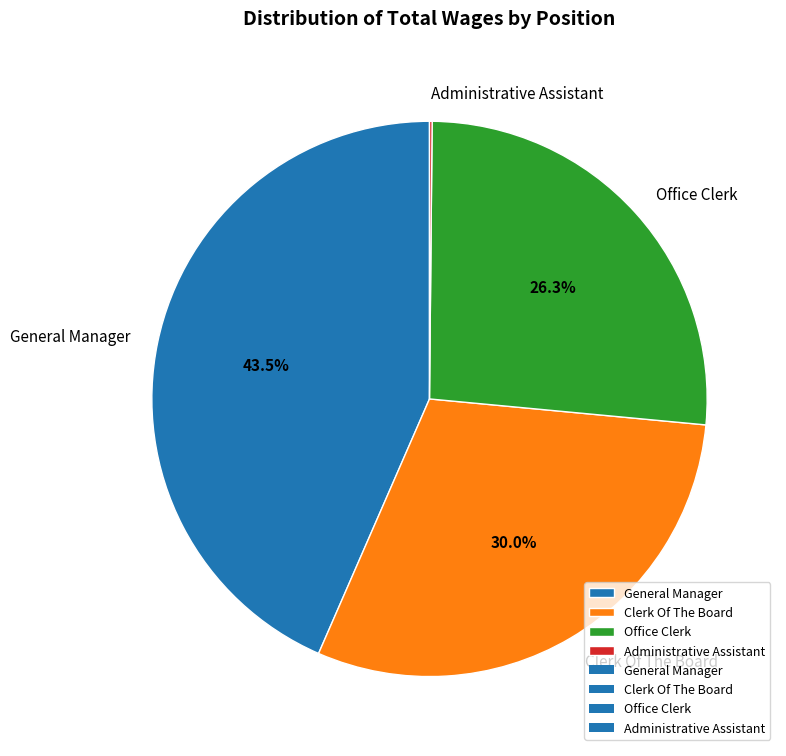

True or false: Clerk Of The Board accounts for 44% of the total.

False